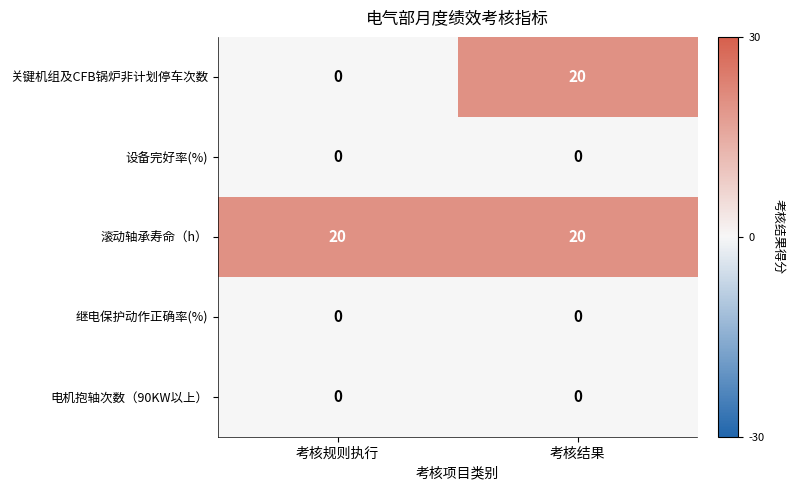

At how many categories does at least one series exceed 10?

2